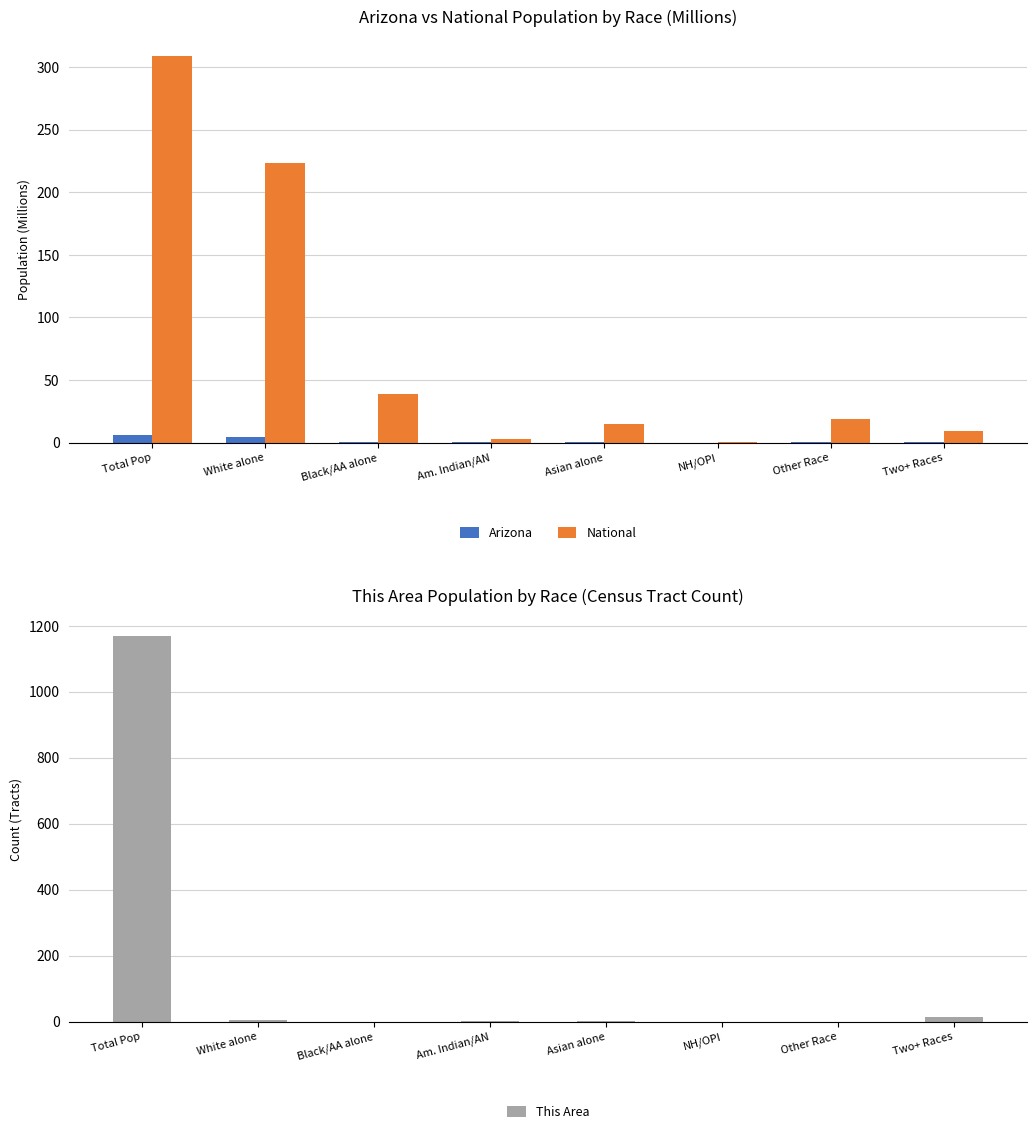

At which category is the sum across all series the highest?

Total Pop